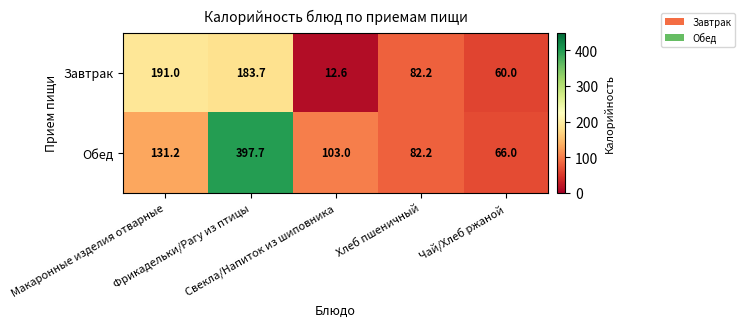

What is the total value across all series at Фрикадельки/Рагу из птицы?

581.4